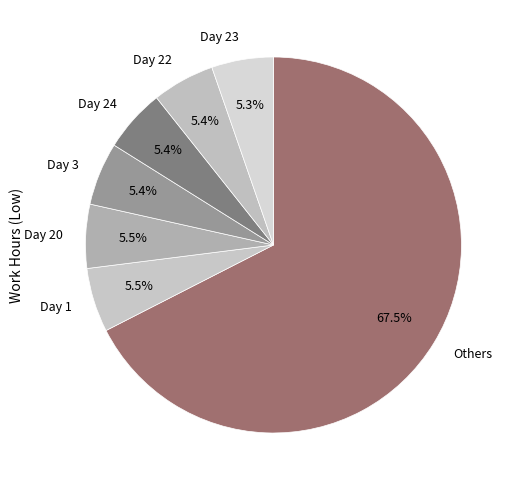

What is the ratio of the value at Day 1 to the value at Day 23?

1.0